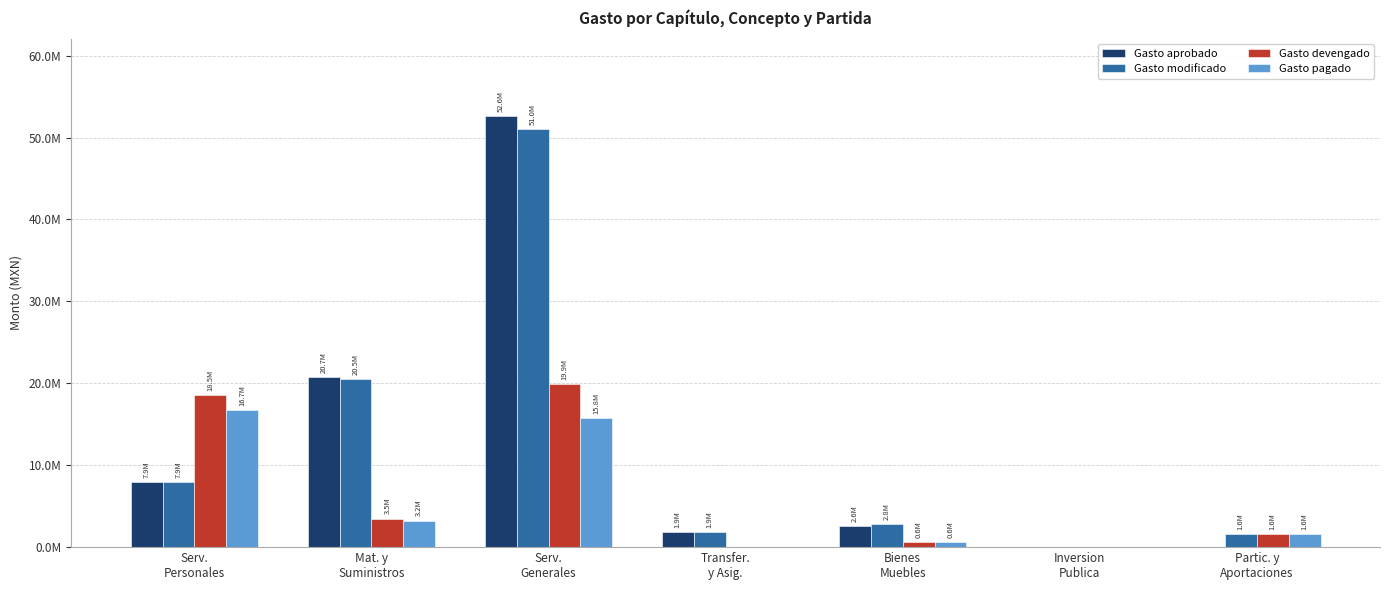

What is the difference between the Gasto modificado values at Transfer.
y Asig. and Serv.
Personales?

6055791.3